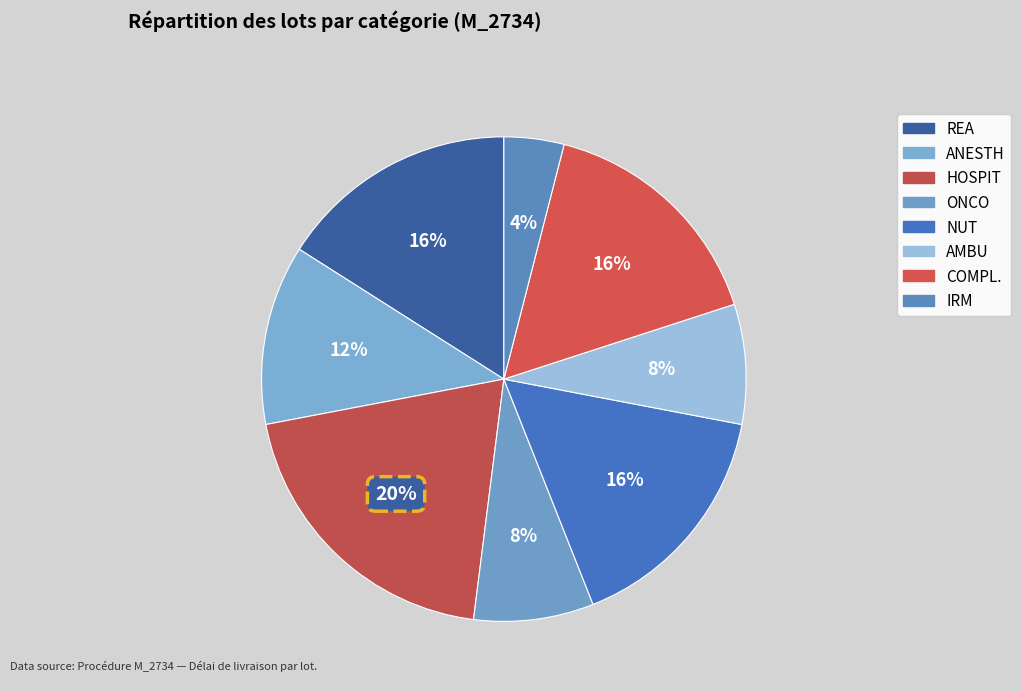

How many slices are in this pie chart?

8